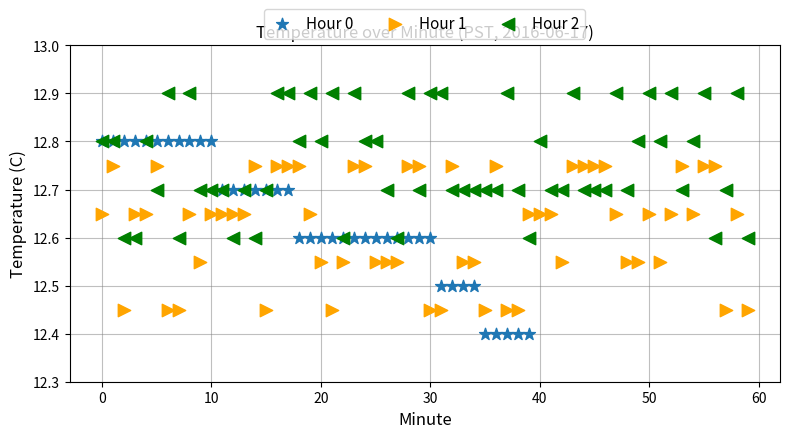

Which series contains the highest Y value?

Hour 2